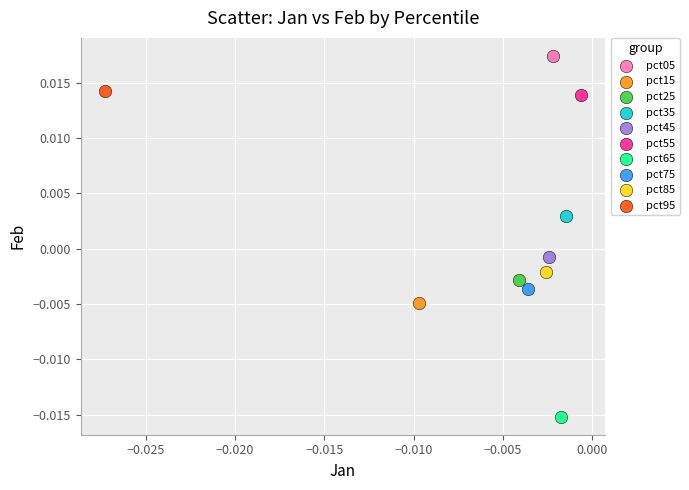

What are all the series names shown in the legend?

pct05, pct15, pct25, pct35, pct45, pct55, pct65, pct75, pct85, pct95